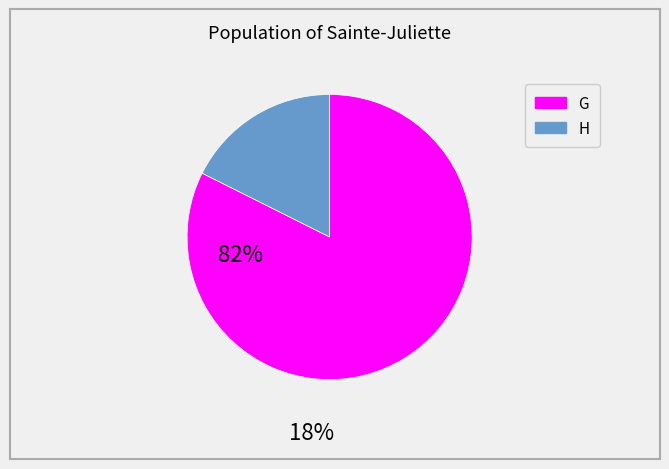

Rank the categories by value from highest to lowest.

G, H